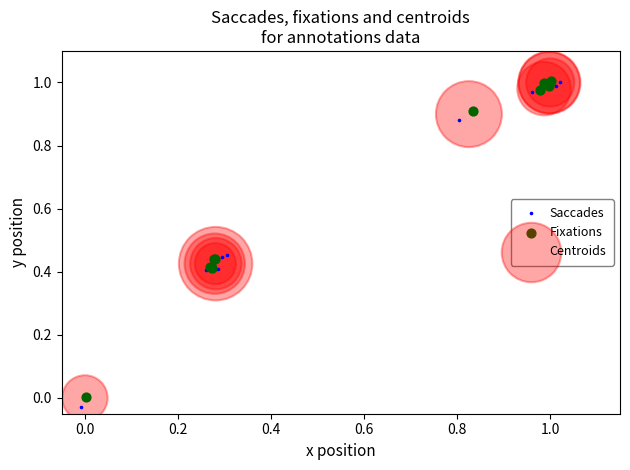

What are all the series names shown in the legend?

Saccades, Fixations, Centroids